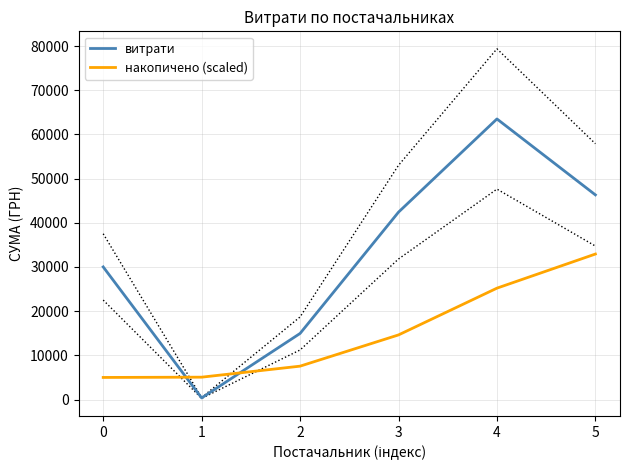

True or false: витрати has a value of 46318.3 at 5.

True